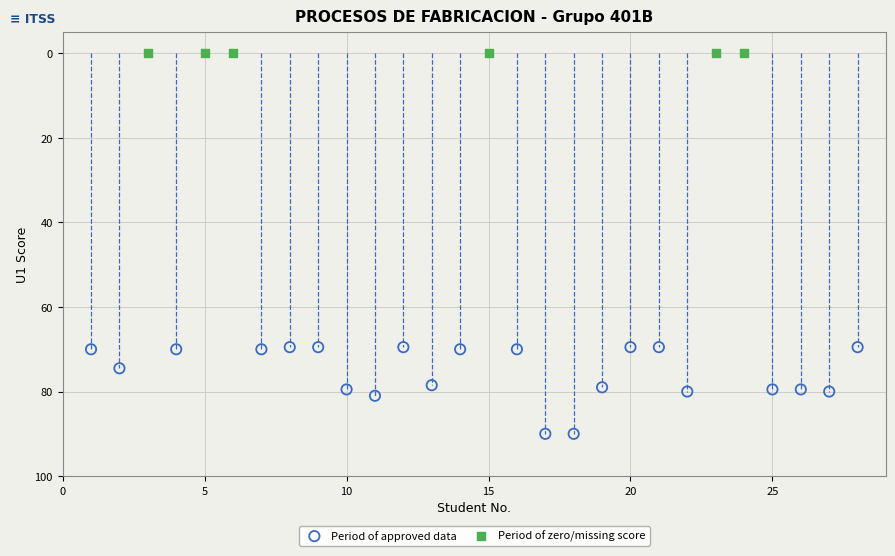

Which series contains the highest Y value?

Period of approved data